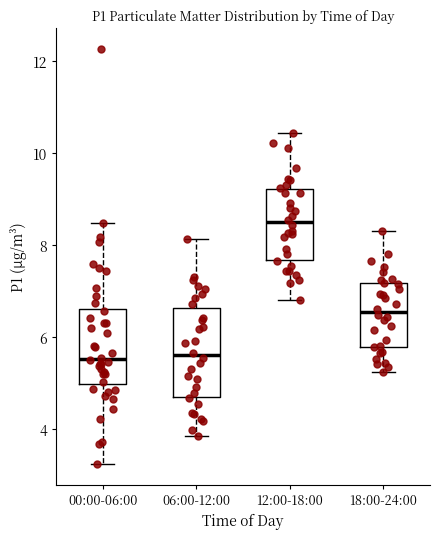

Reading left to right, read every box against the y-axis: the position of its median line, the range the box covers, and the ends of its whiskers. The values are not printed on the chart, so give them approximately, as read against the axis.

00:00-06:00: median 5.6, box 5.0 to 6.6, whiskers 3.2 to 8.4
06:00-12:00: median 5.6, box 4.8 to 6.6, whiskers 3.8 to 8.2
12:00-18:00: median 8.6, box 7.6 to 9.2, whiskers 6.8 to 10.4
18:00-24:00: median 6.6, box 5.8 to 7.2, whiskers 5.2 to 8.4